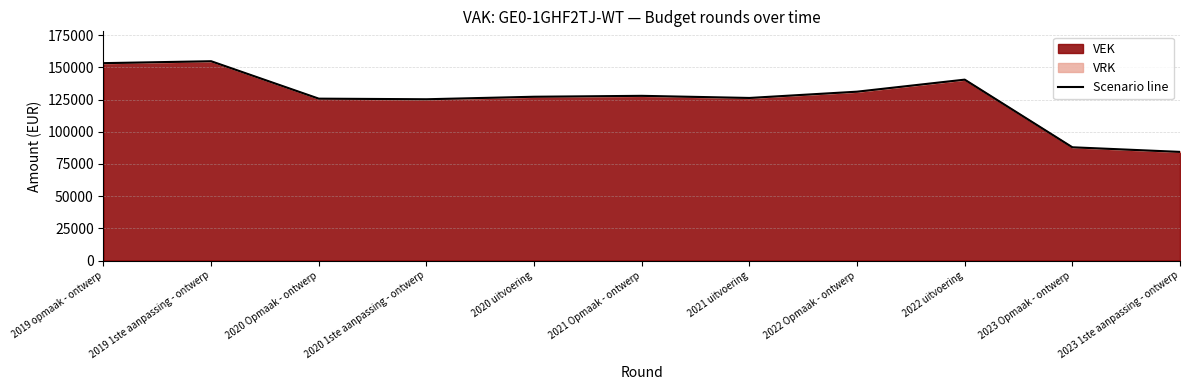

Approximately how many times larger is the value at 2020 Opmaak - ontwerp compared to 2021 uitvoering?

1.0